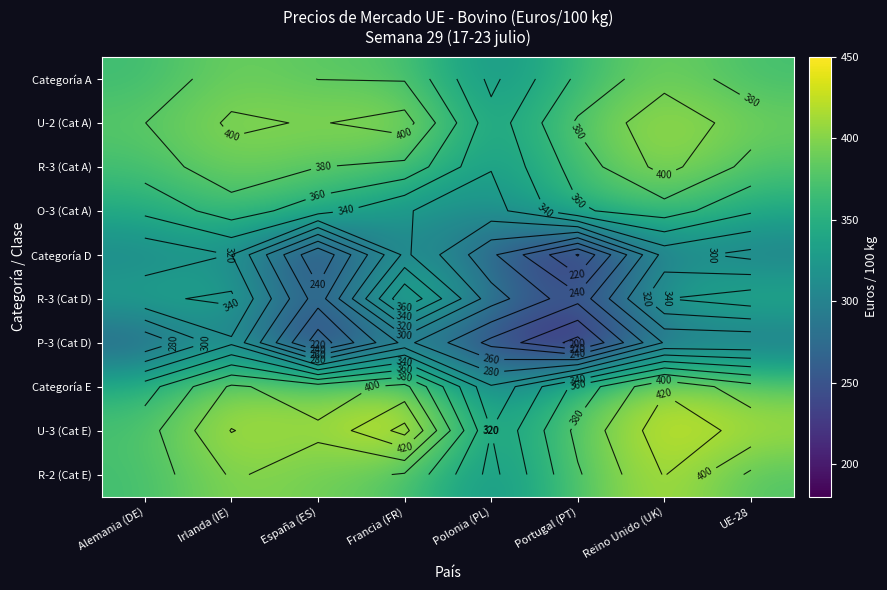

How many data points in Categoría A are above 378?

4